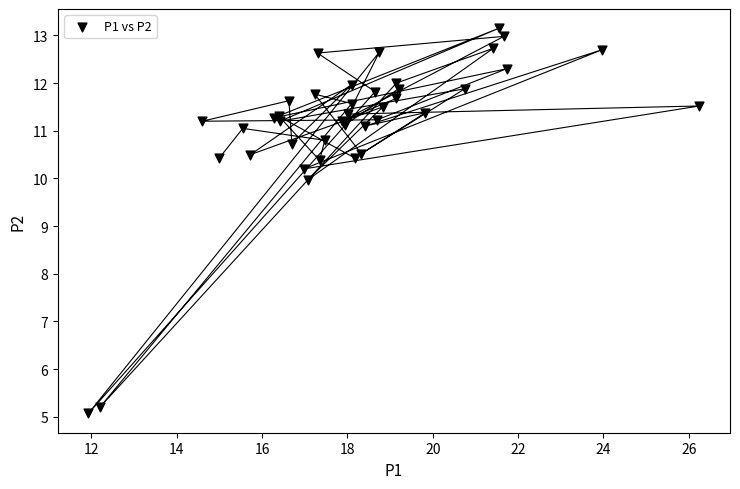

What Y value in the scatter plot is closest to 9?

10.0